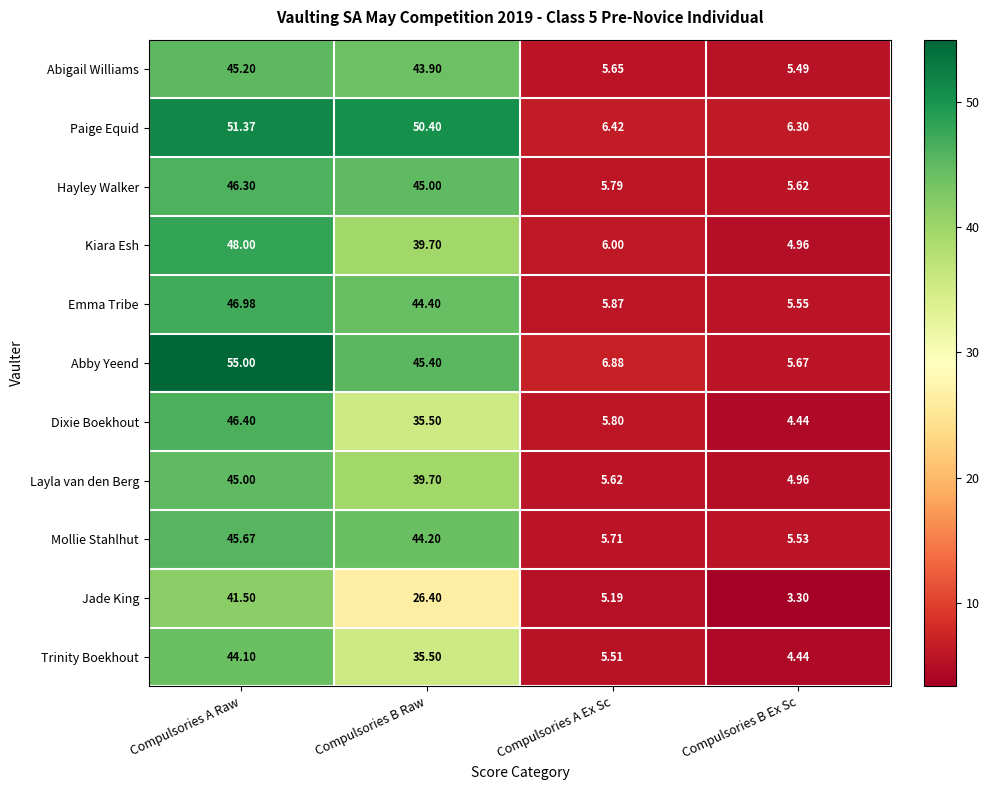

At which label is Trinity Boekhout closest to 24?

Compulsories B Raw